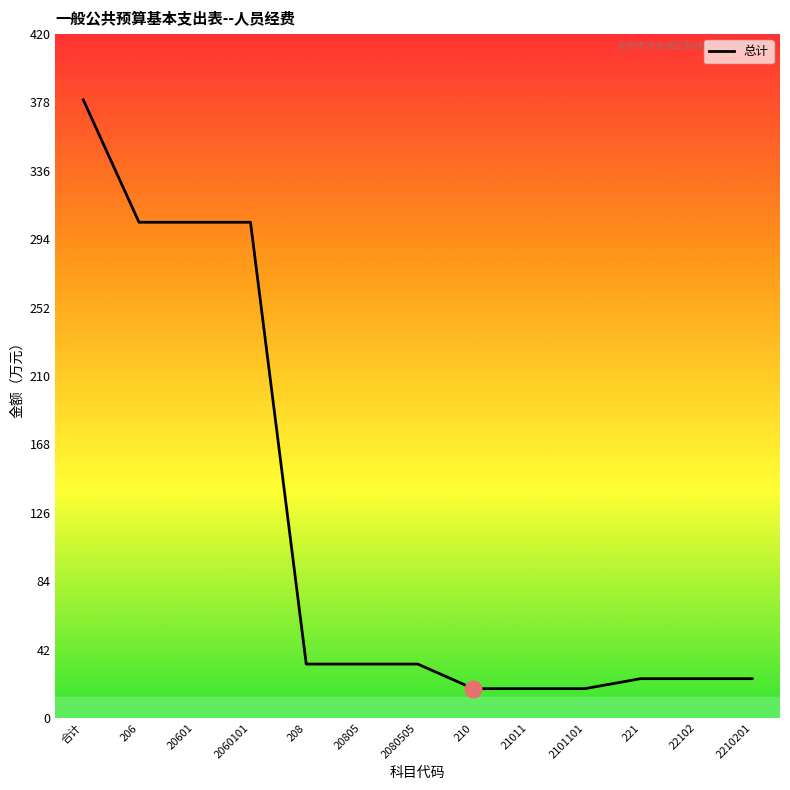

What is the approximate value at 20601?

304.4